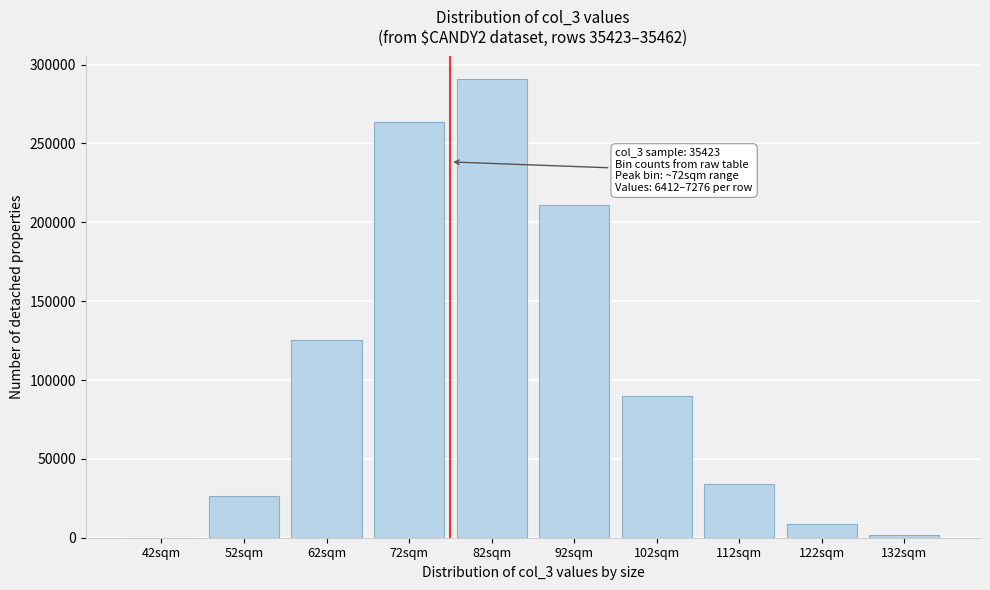

Reading right to left, list all the values displayed in this chart.

132sqm=1802	122sqm=8970	112sqm=34068	102sqm=89987	92sqm=211278	82sqm=290597	72sqm=263474	62sqm=125148	52sqm=26360	42sqm=119